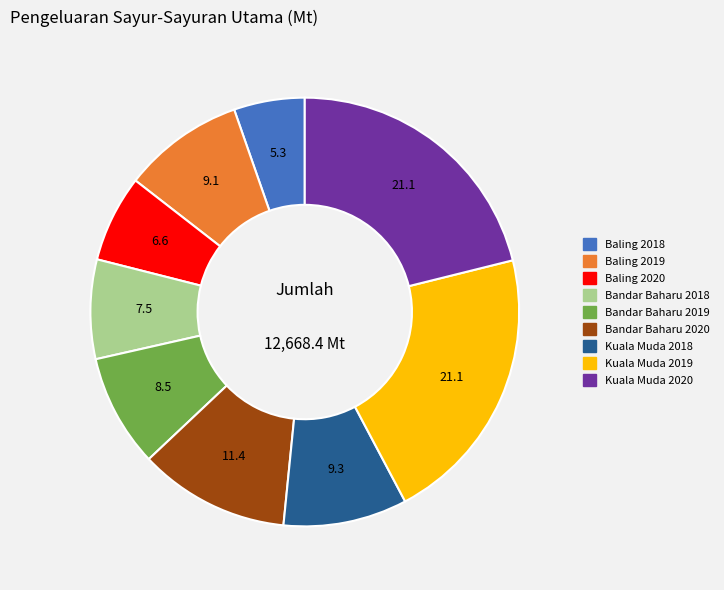

Does any single category account for the majority?

No